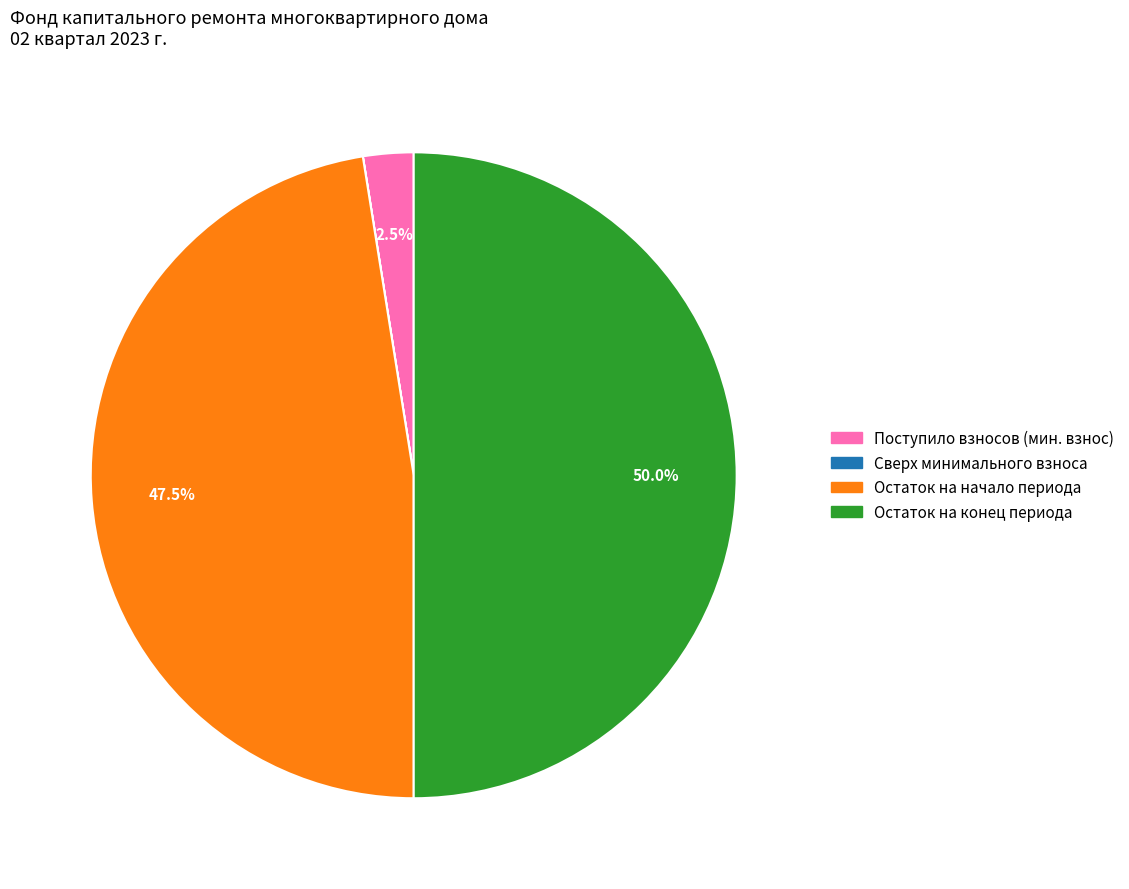

Which category has the biggest portion of the pie?

Остаток на конец периода